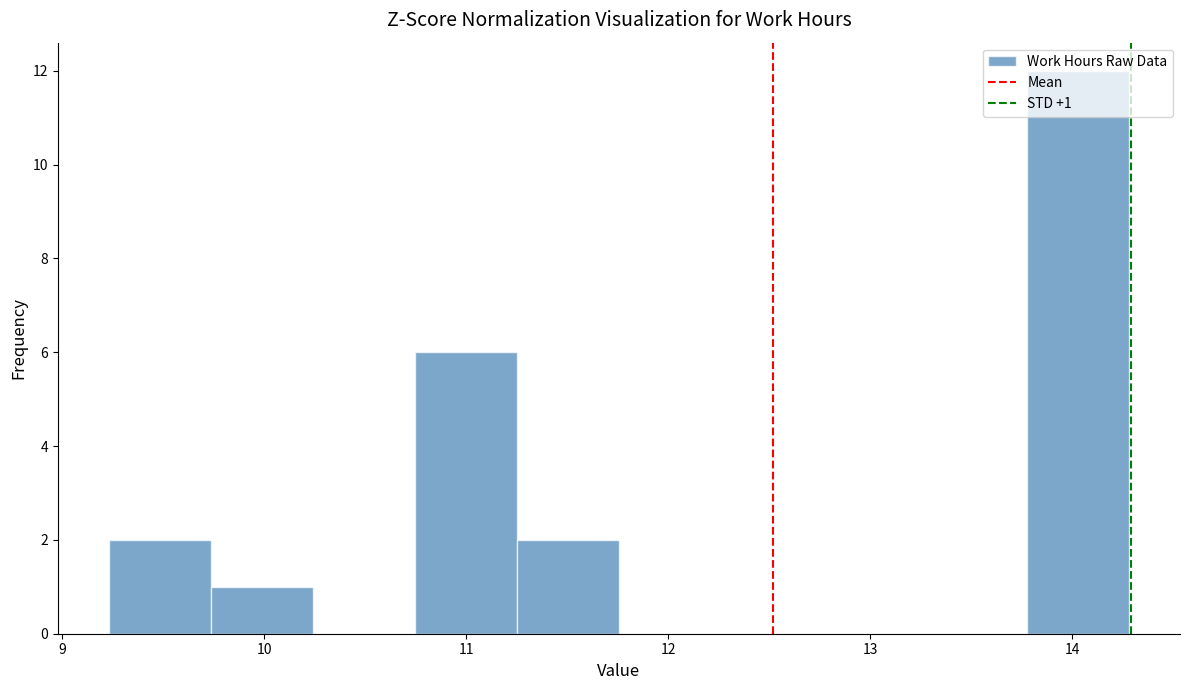

Over which range of the x-axis is the bar tallest?

13.8 to 14.3